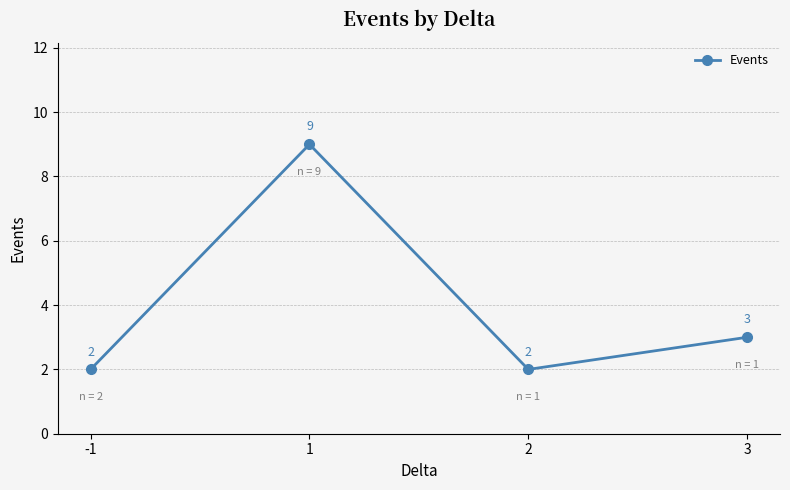

What is the value of the 3rd point from the left?

2